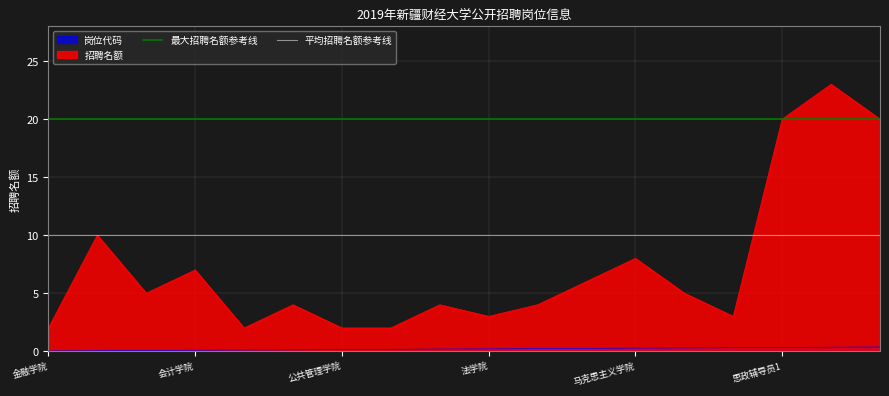

Is it true that 招聘名额 equals 9.0 at 思政辅导员1?

False